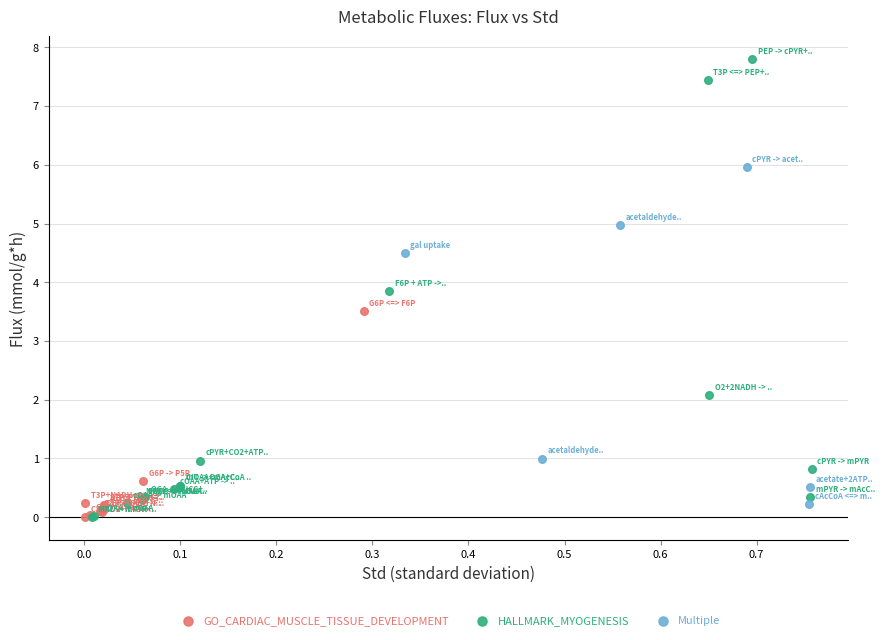

Which series has the widest spread of Y values?

HALLMARK_MYOGENESIS